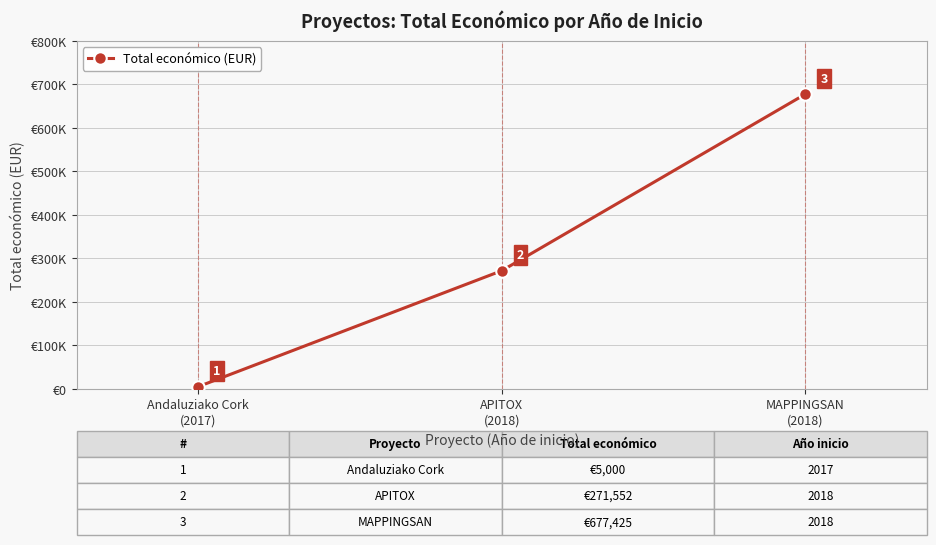

What is the label of the 1st point from the right?

MAPPINGSAN
(2018)